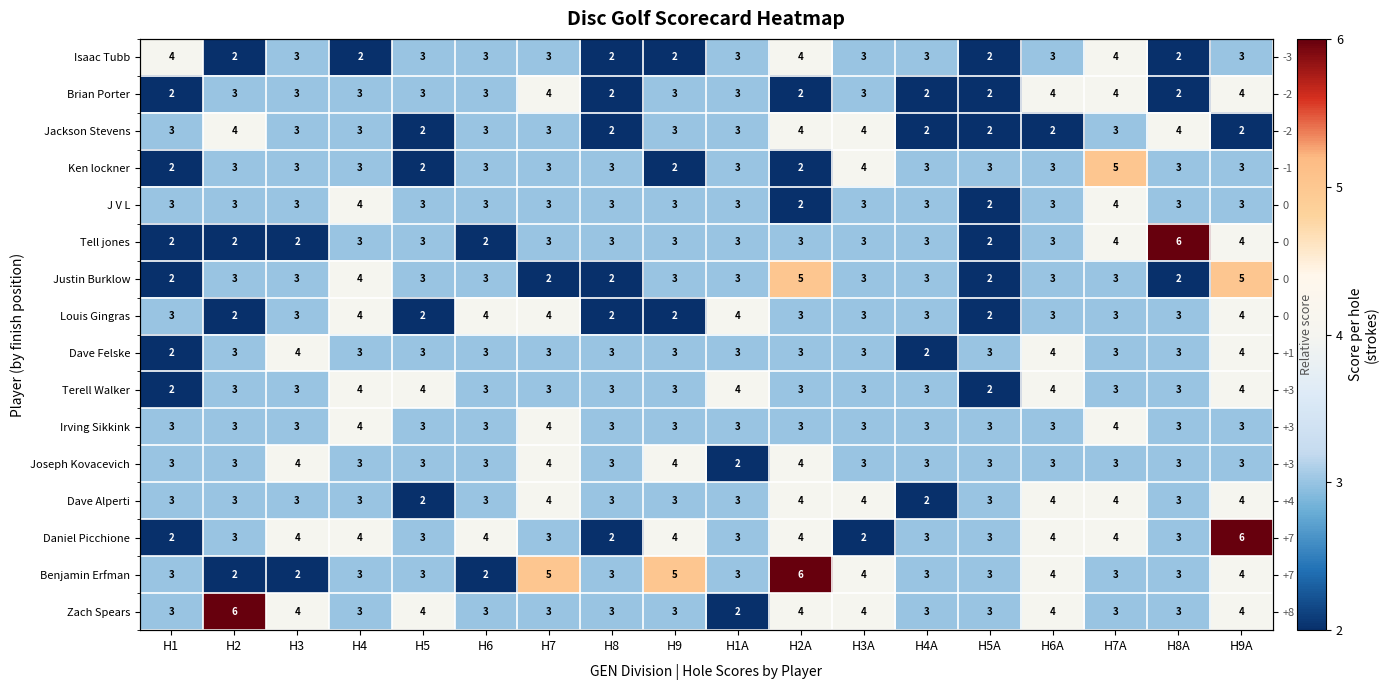

Read the Joseph Kovacevich value at H1A.

2